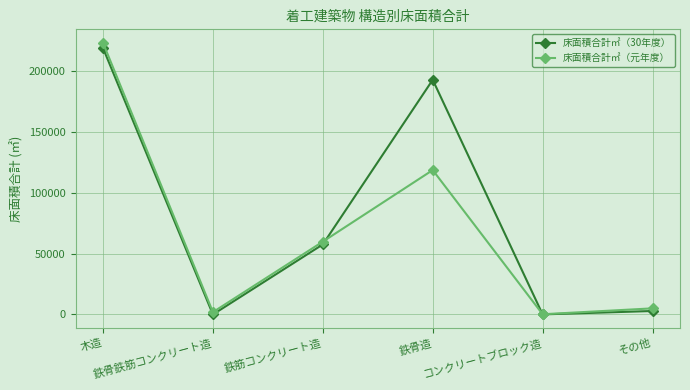

At which label does 床面積合計㎡（元年度） reach its peak?

木造